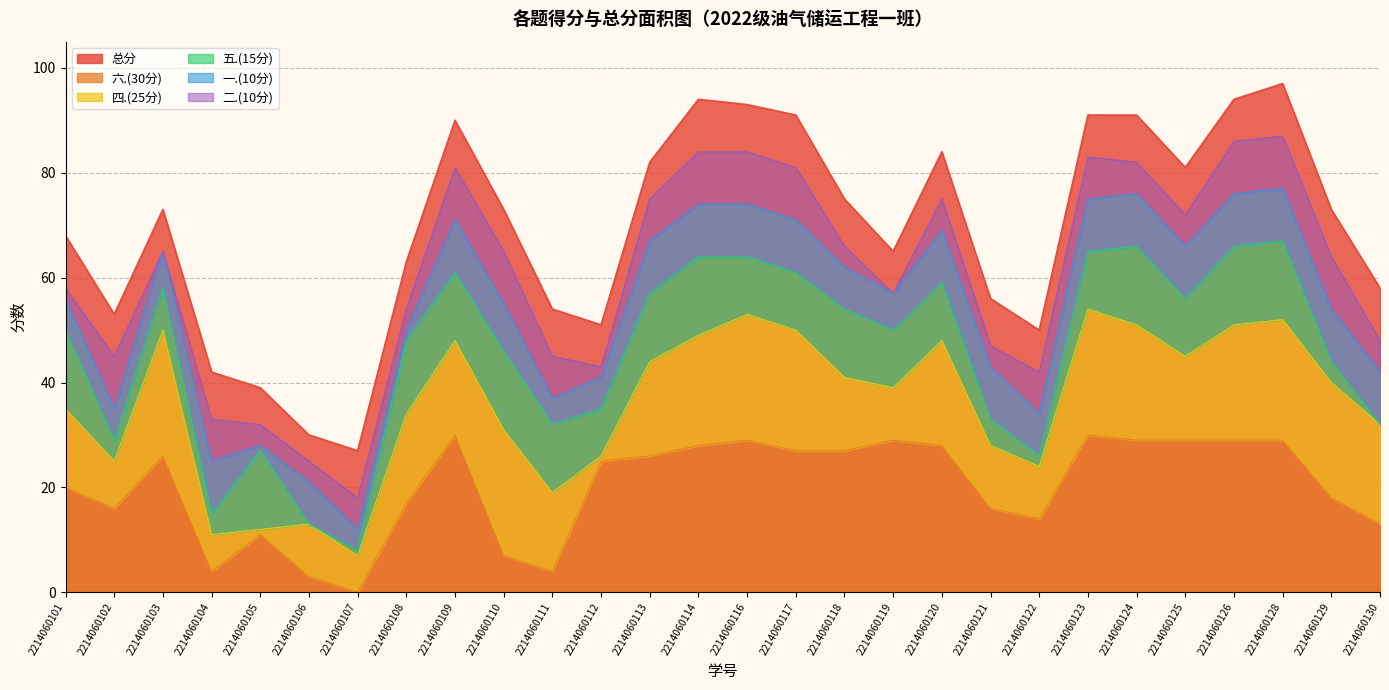

How many 二.(10分) values are between 4 and 10?

24